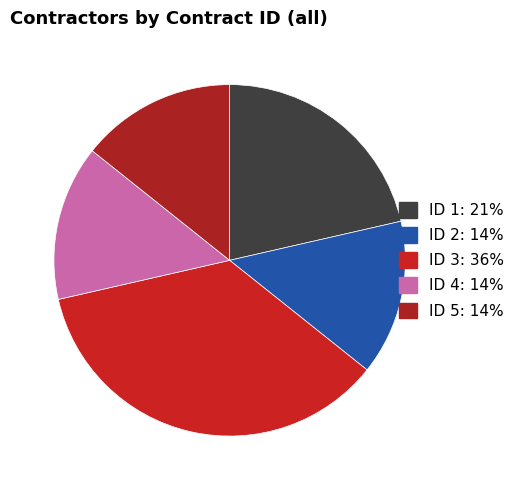

Does ID 1 account for over 50% of the chart?

No